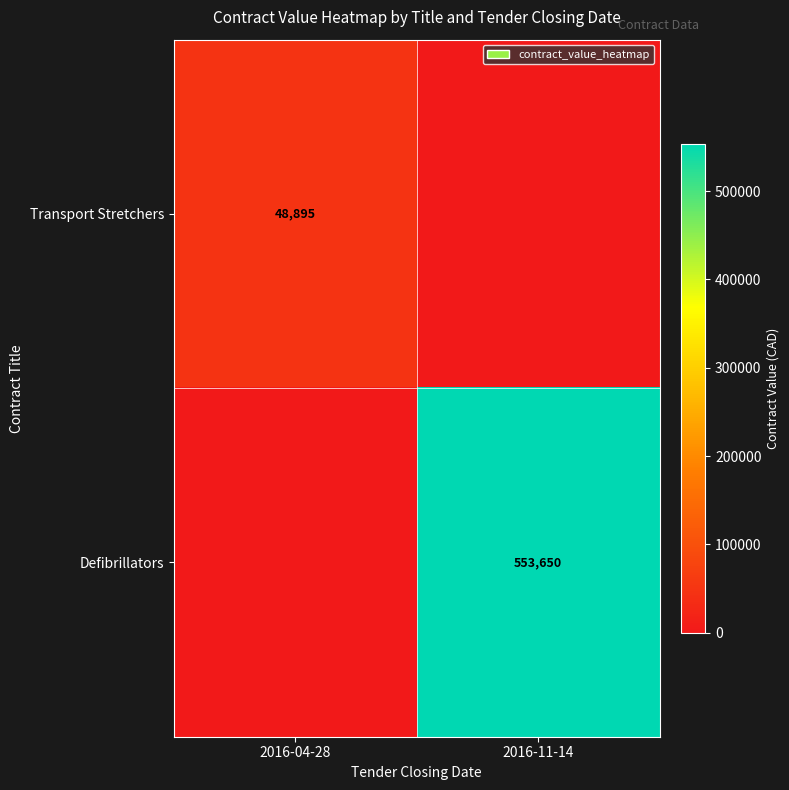

True or false: Defibrillators has a value of 553650 at 2016-11-14.

True